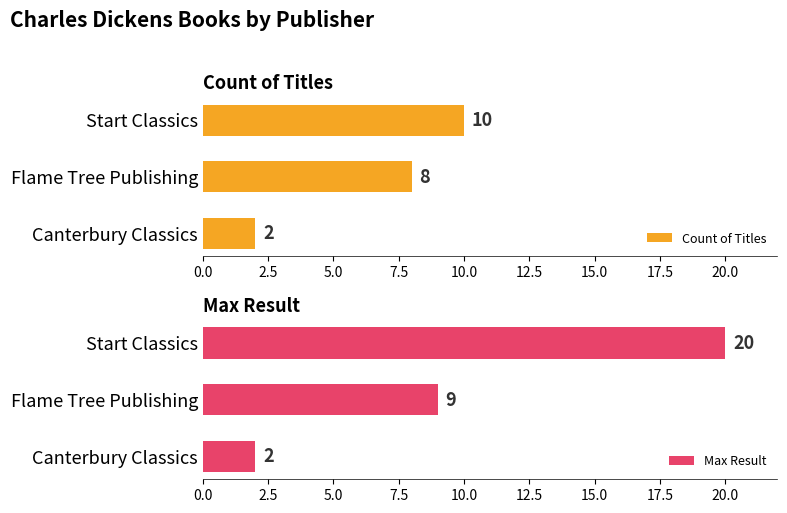

The Max Result series shows 20 at Start Classics. True or false?

True